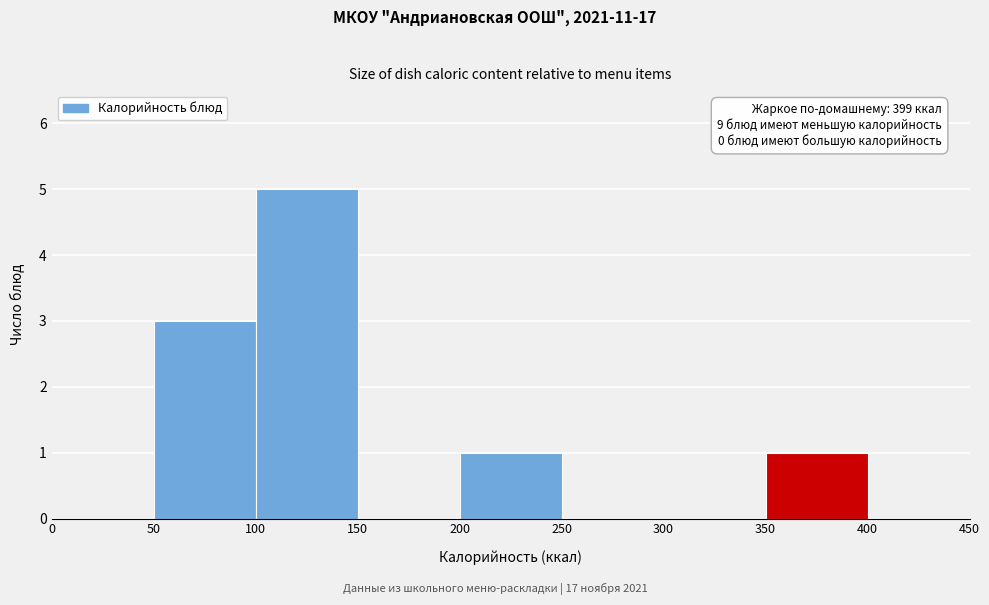

Which range on the x-axis has the tallest bar?

100 to 150